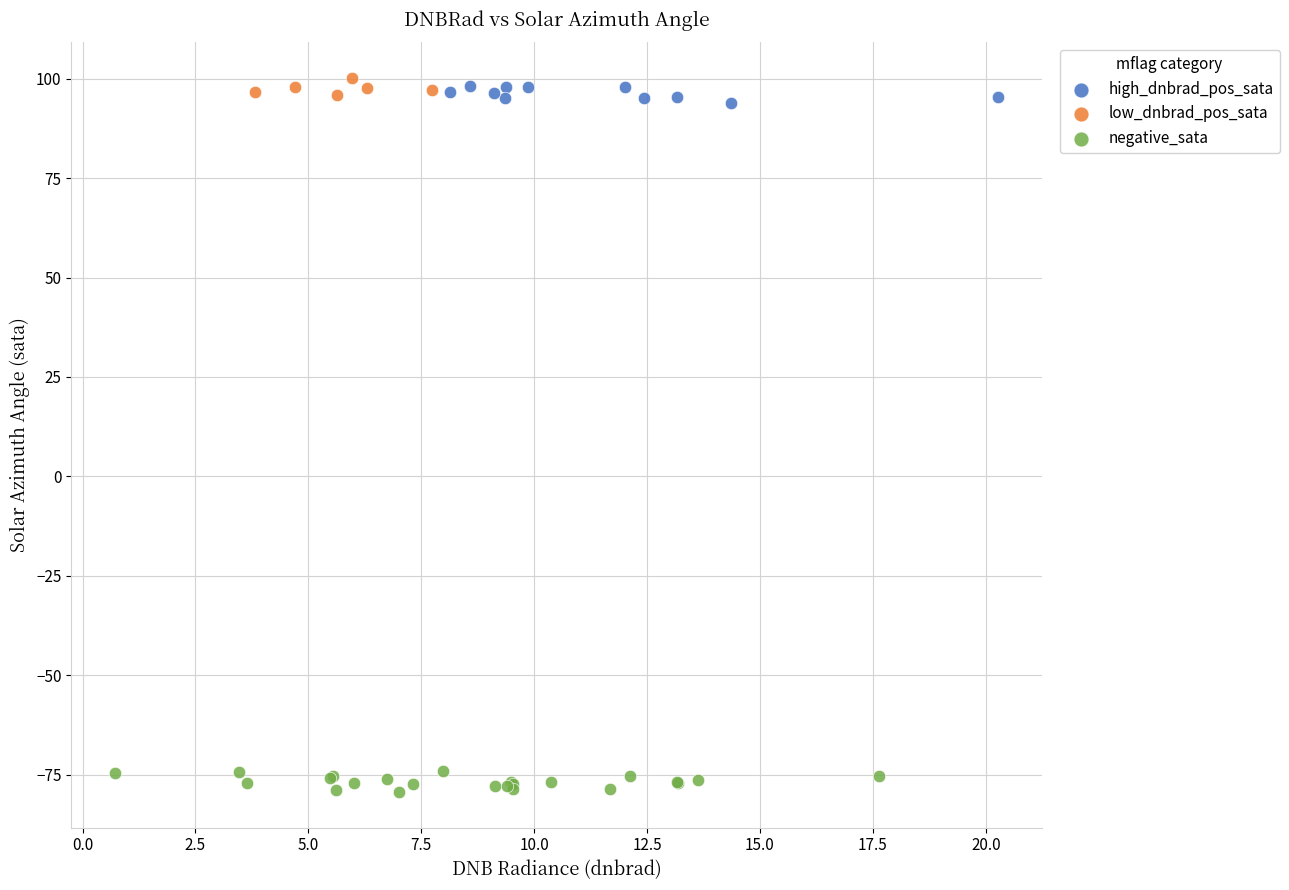

Which series contains the lowest Y value?

negative_sata